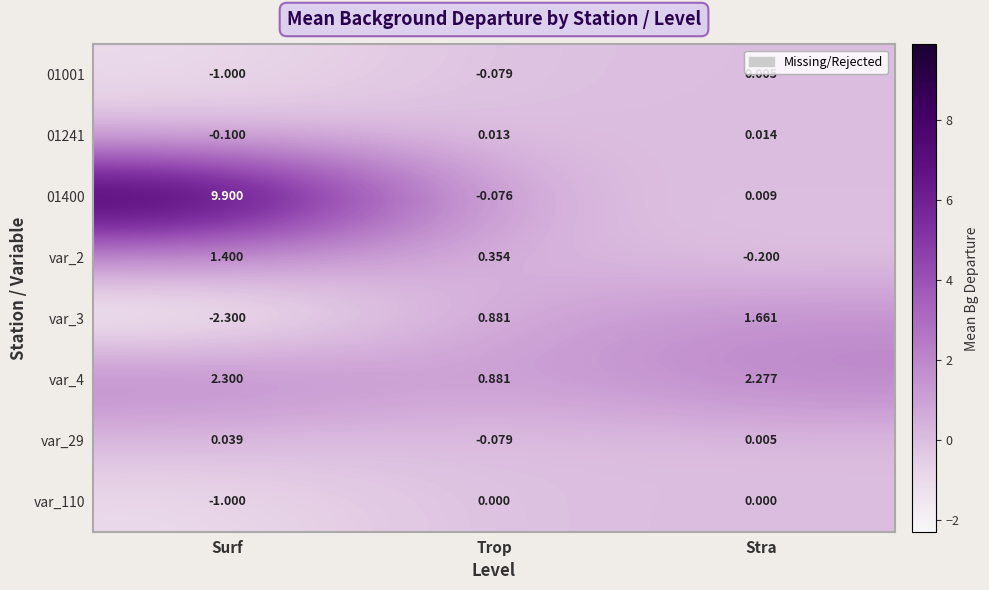

At which label does 01241 reach its peak?

Stra